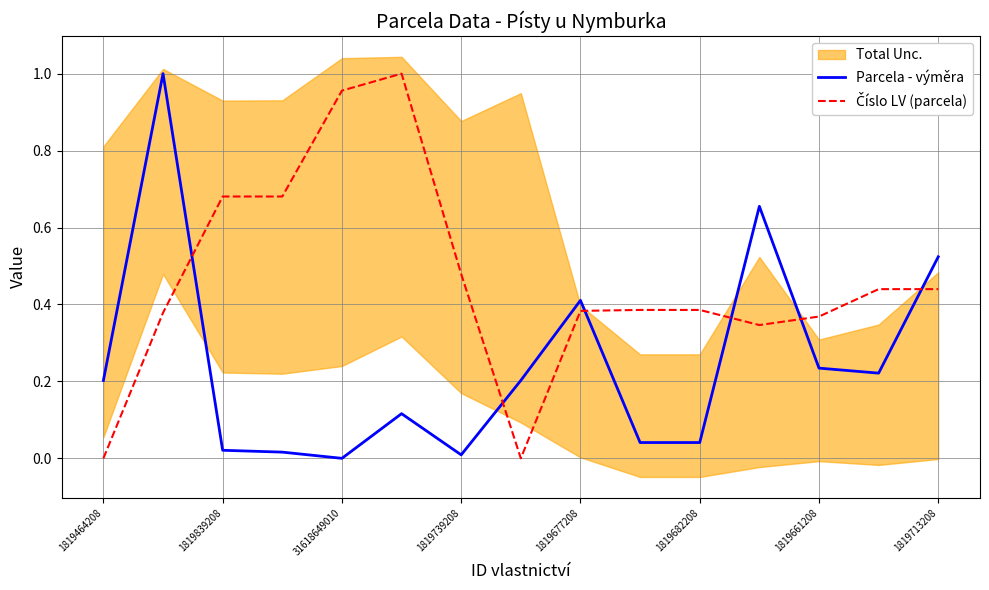

How many intersections are there between Číslo LV (parcela) and Parcela - výměra?

6